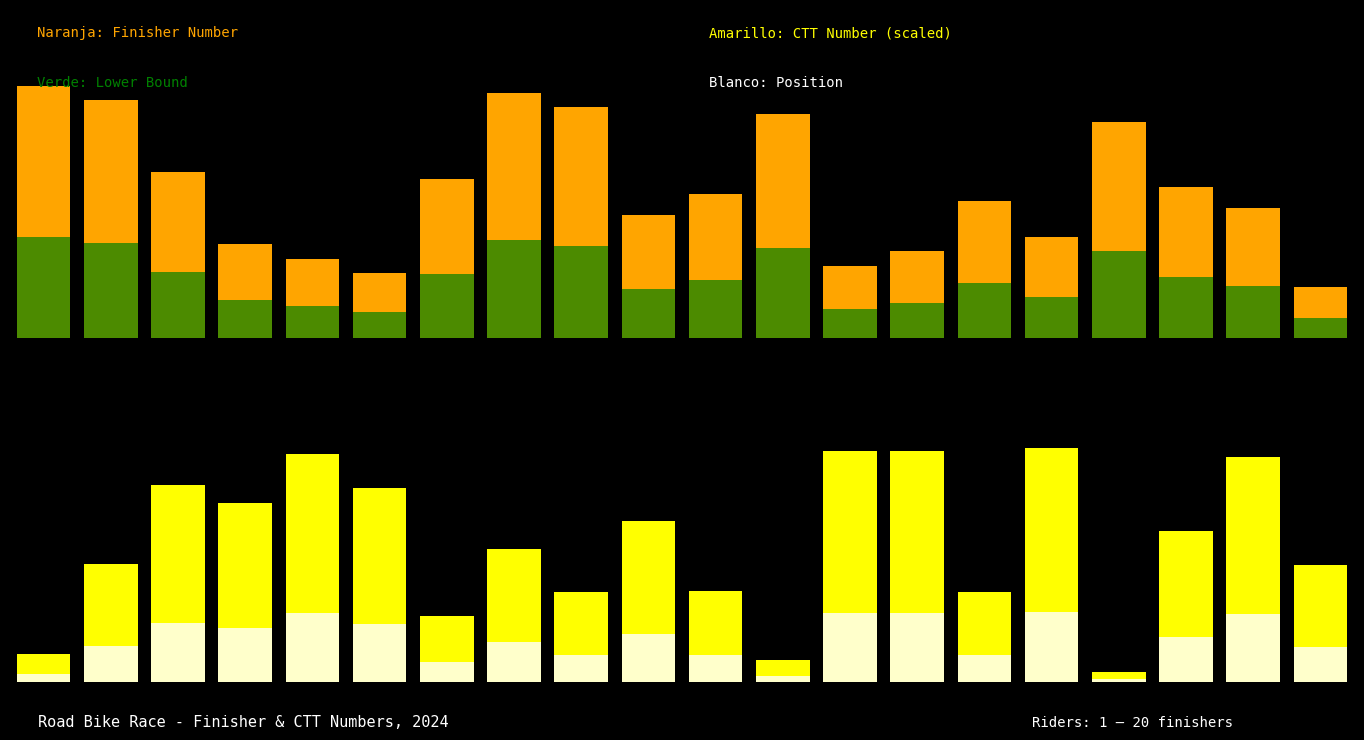

Reading left to right, transcribe all the data shown in this chart.

Finisher Number: 0=35.0	1=33.0	2=23.0	3=13.0	4=11.0	5=9.0	6=22.0	7=34.0	8=32.0	9=17.0	10=20.0	11=31.0	12=10.0	13=12.0	14=19.0	15=14.0	16=30.0	17=21.0	18=18.0	19=7.0
CTT Number: 0=5.0	1=21.0	2=34.9	3=31.8	4=40.5	5=34.4	6=11.7	7=23.5	8=15.9	9=28.5	10=16.1	11=3.8	12=40.9	13=40.8	14=15.9	15=41.5	16=1.8	17=26.8	18=39.9	19=20.6